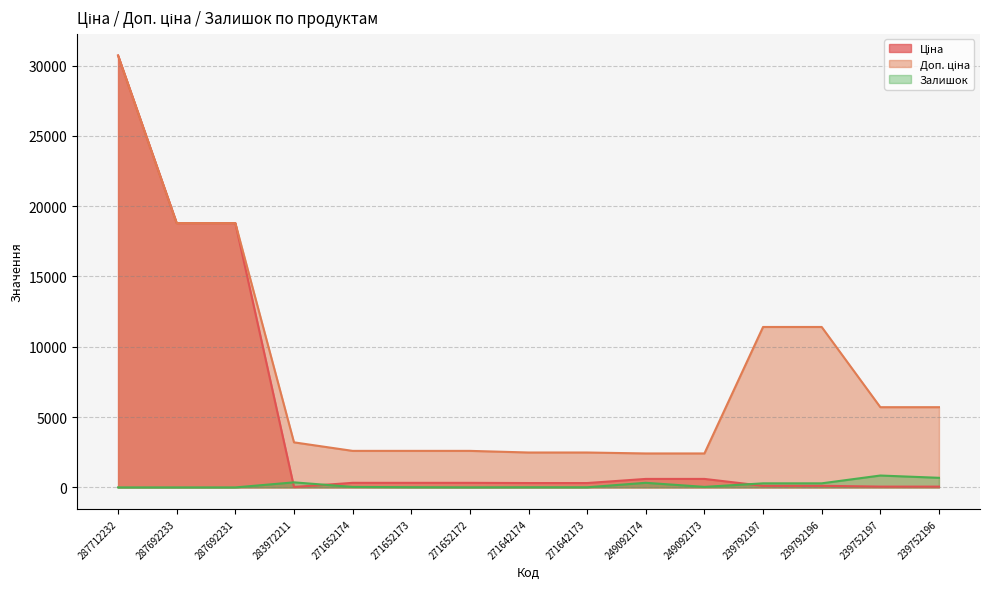

True or false: Ціна and Доп. ціна cross at least once.

False